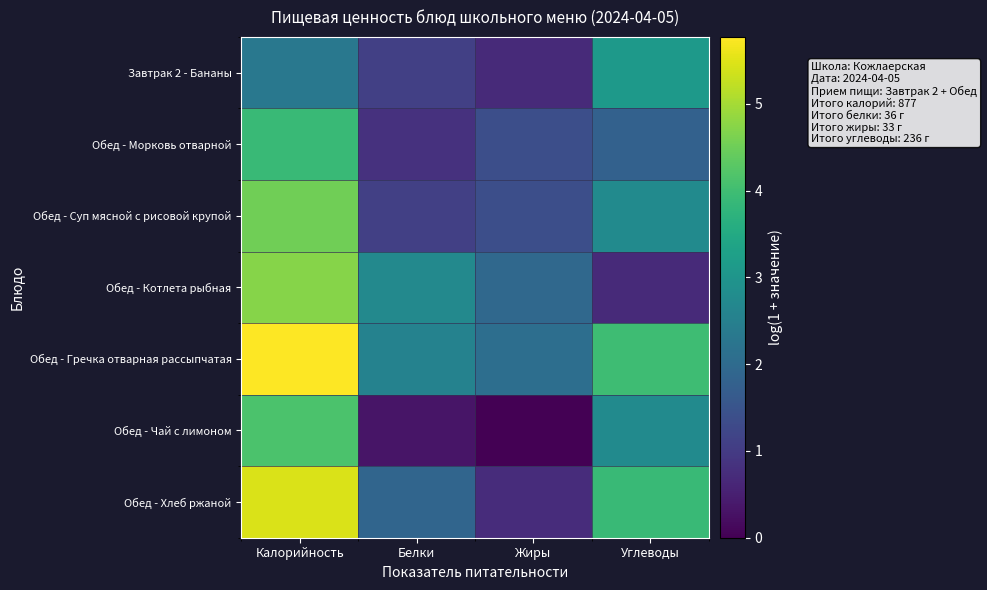

At how many categories does at least one series exceed 4?

1